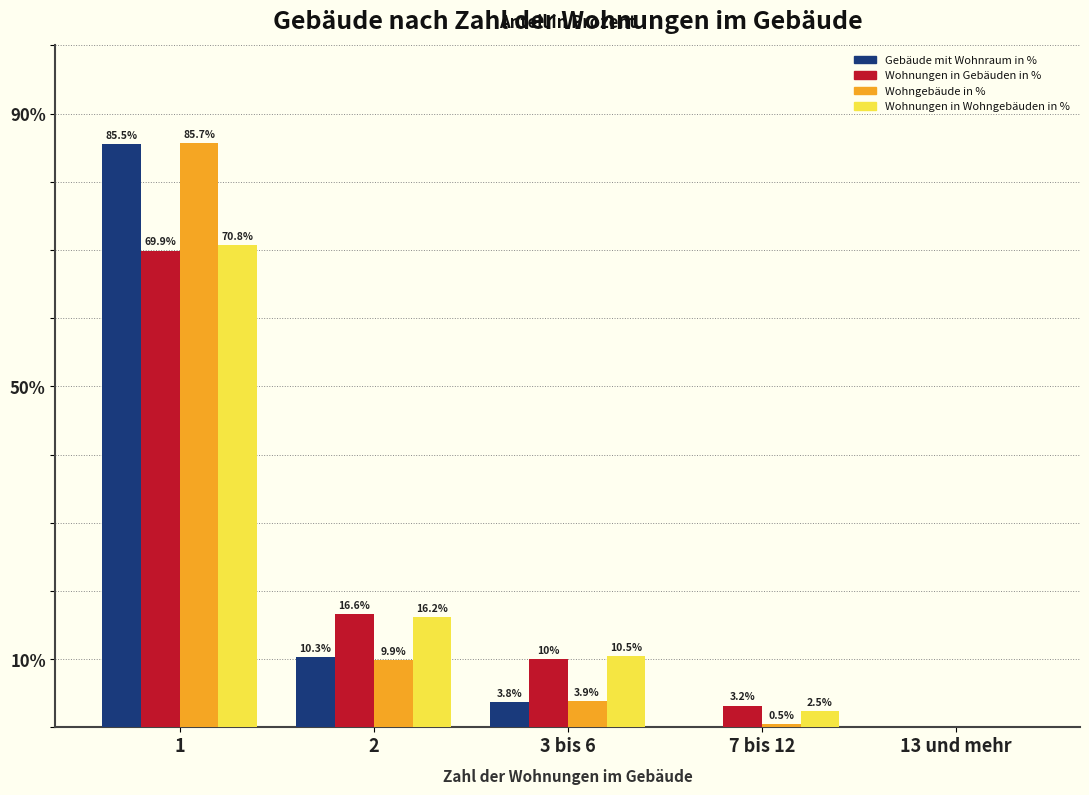

What value does the Wohngebäude in % series have at 7 bis 12?

0.5